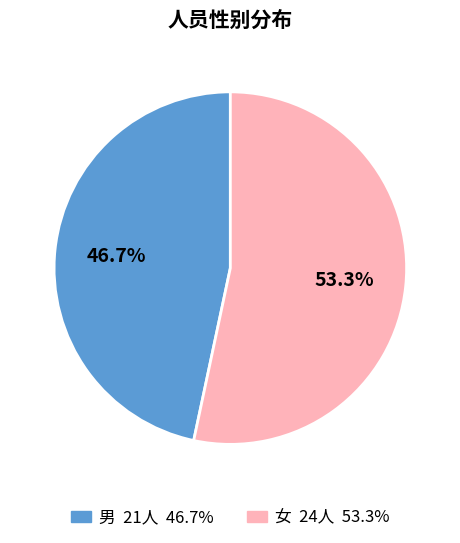

Combined, do 女 and 男 account for over 50%?

Yes